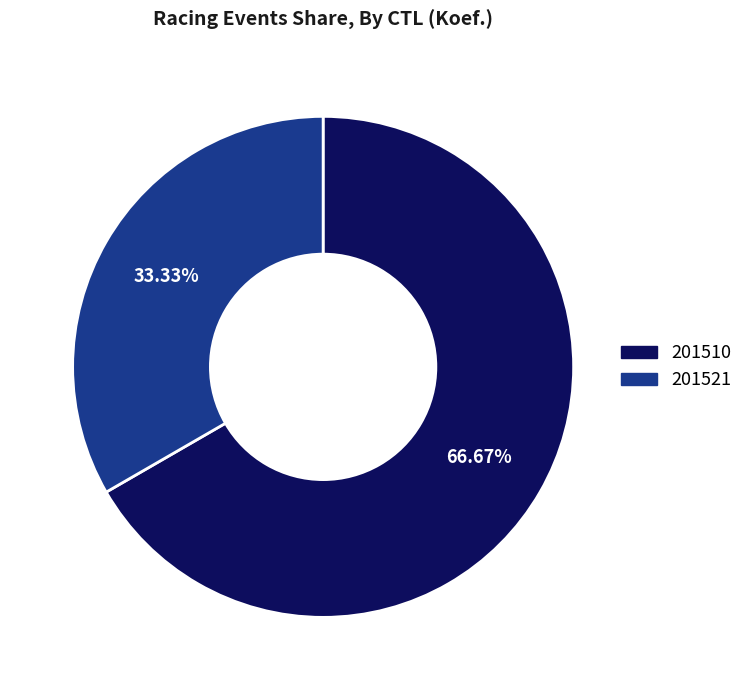

What is the total percentage of 201521 and 201510?

100.0%